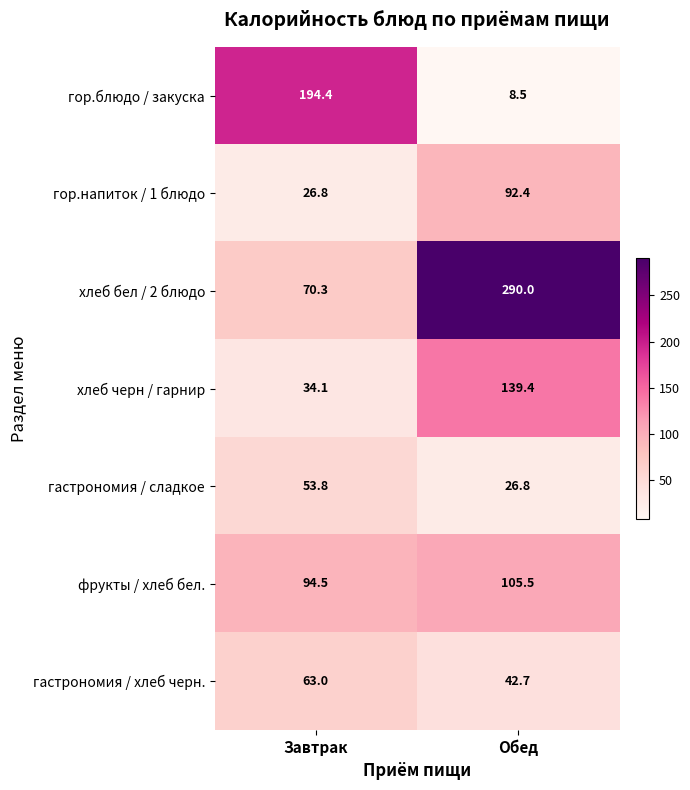

The гастрономия / хлеб черн. series shows 76.2 at Обед. True or false?

False